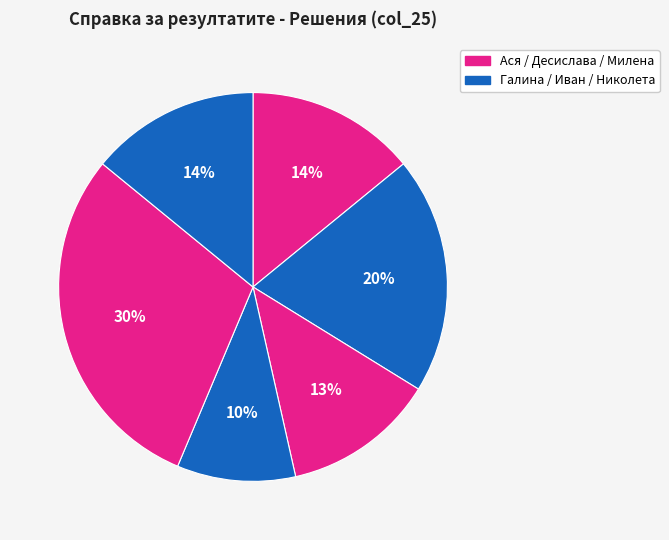

How many segments does this pie chart have?

6